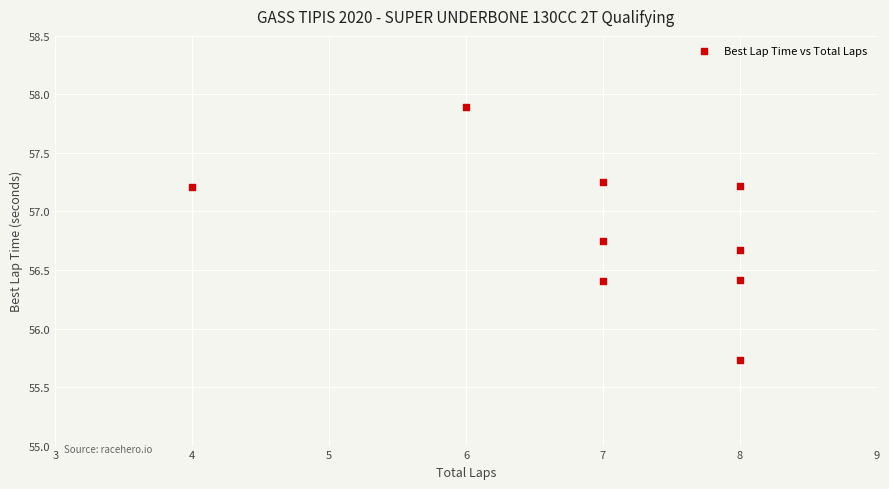

What is the average X value?

7.0